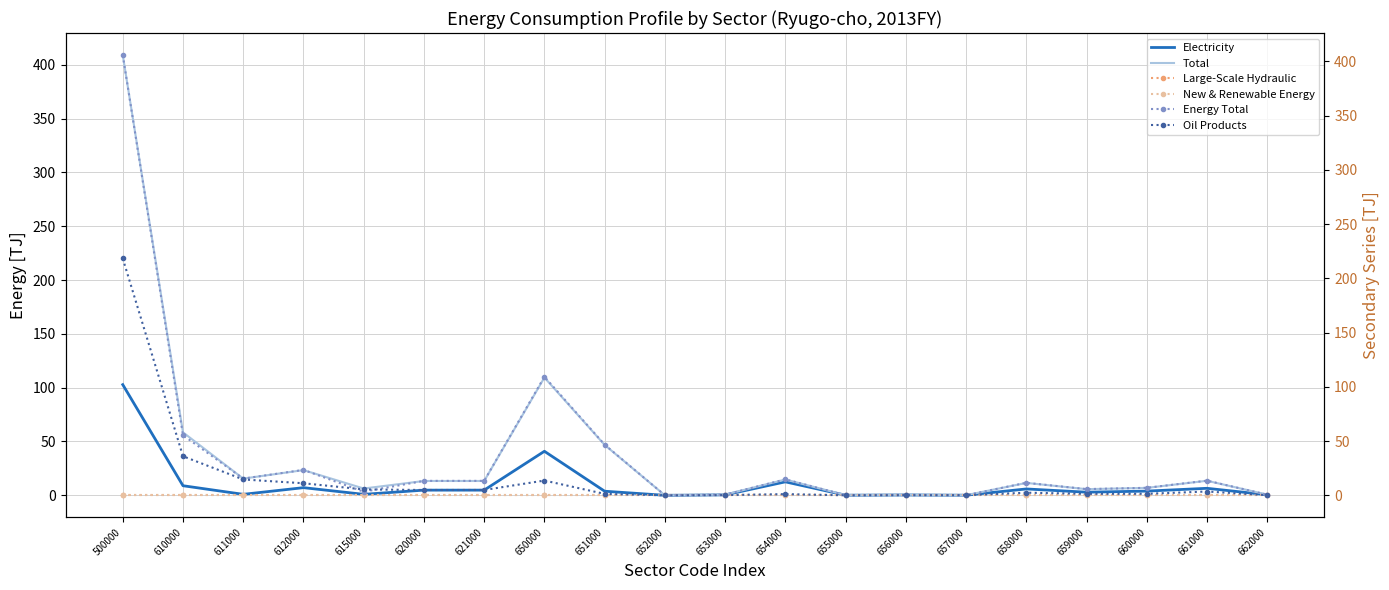

At which label does New & Renewable Energy reach its minimum?

500000